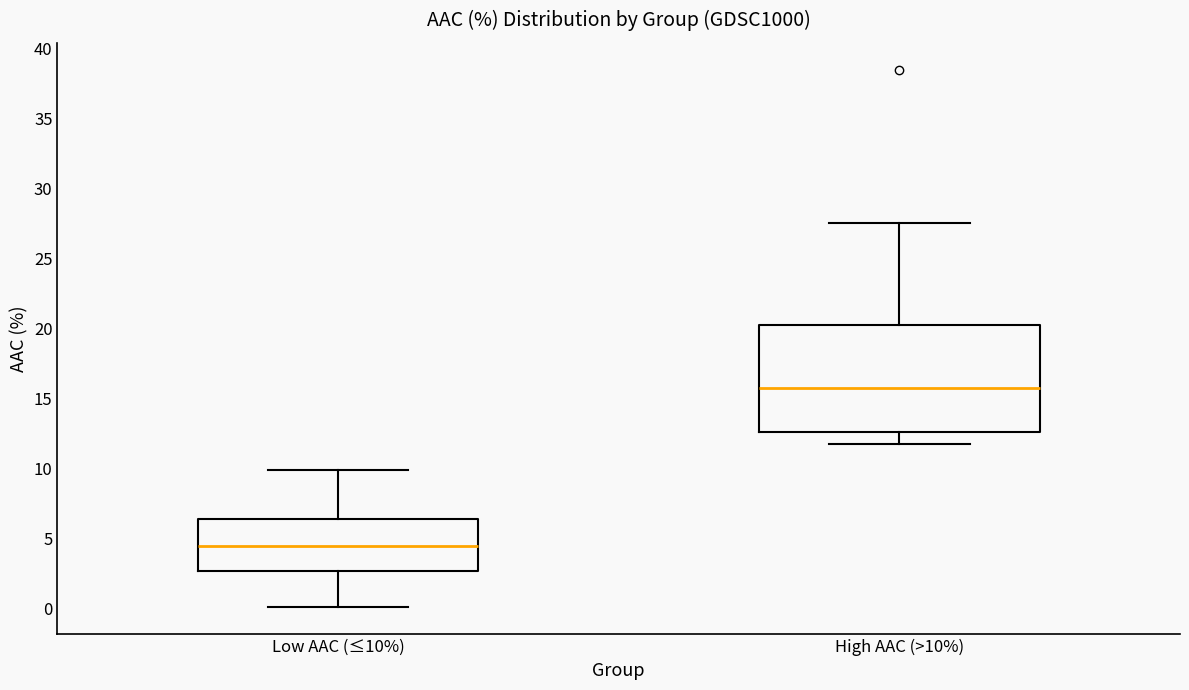

Where is the lower edge of the box for High AAC (>10%) on the y-axis? The values are not printed on the chart, so give them approximately, as read against the axis.

12.5